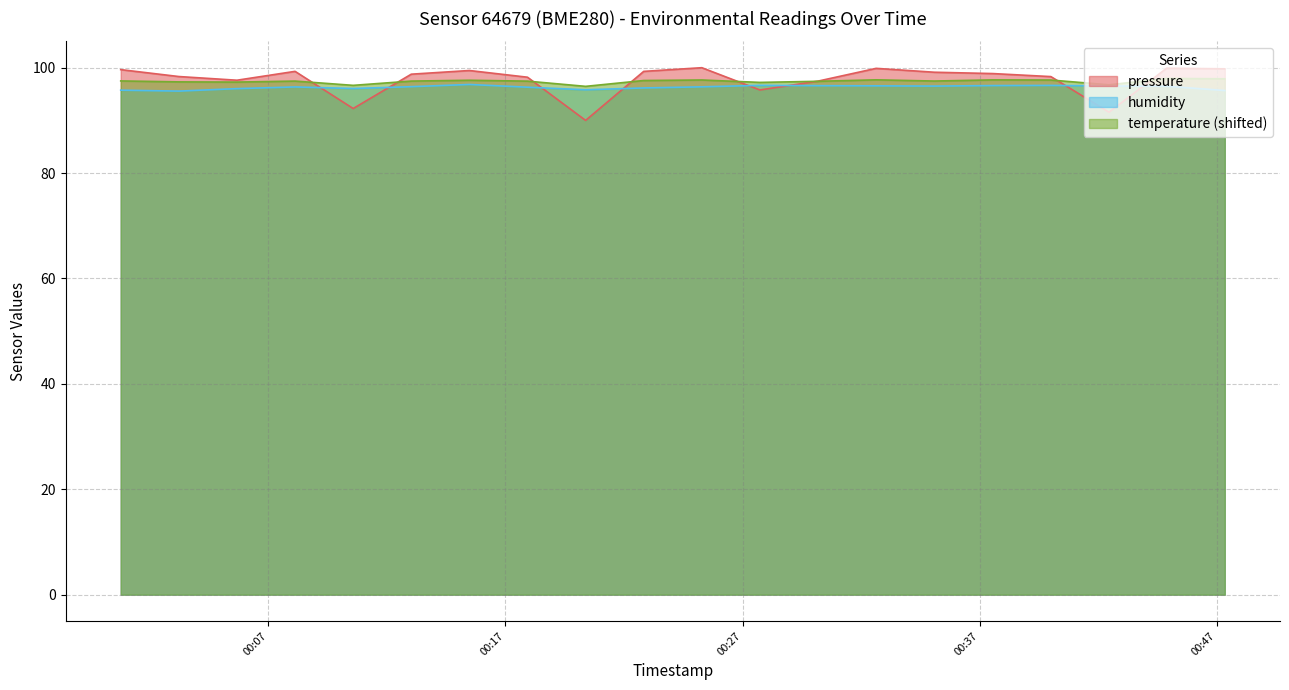

What are all the series names shown in the legend?

pressure, humidity, temperature (shifted)